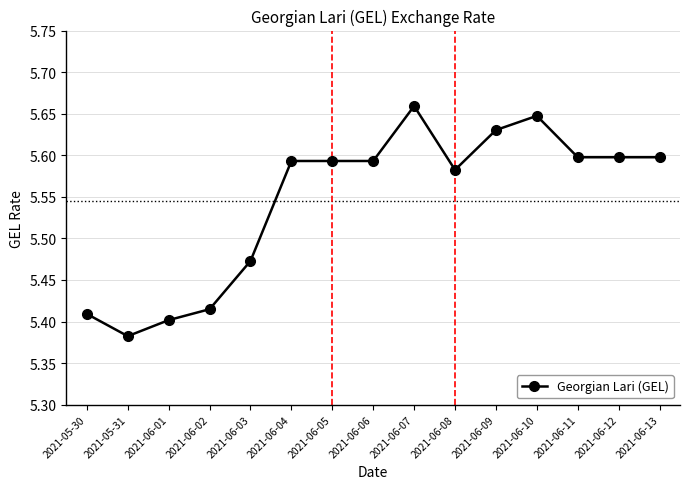

Which category has the lowest value across all series?

2021-05-31